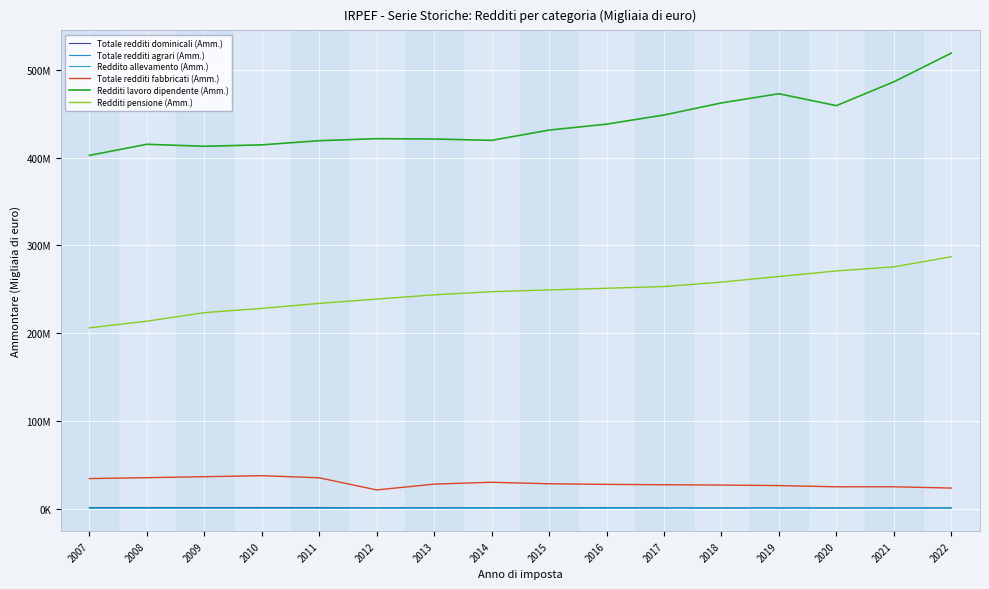

Which category has the lowest value across all series?

2007